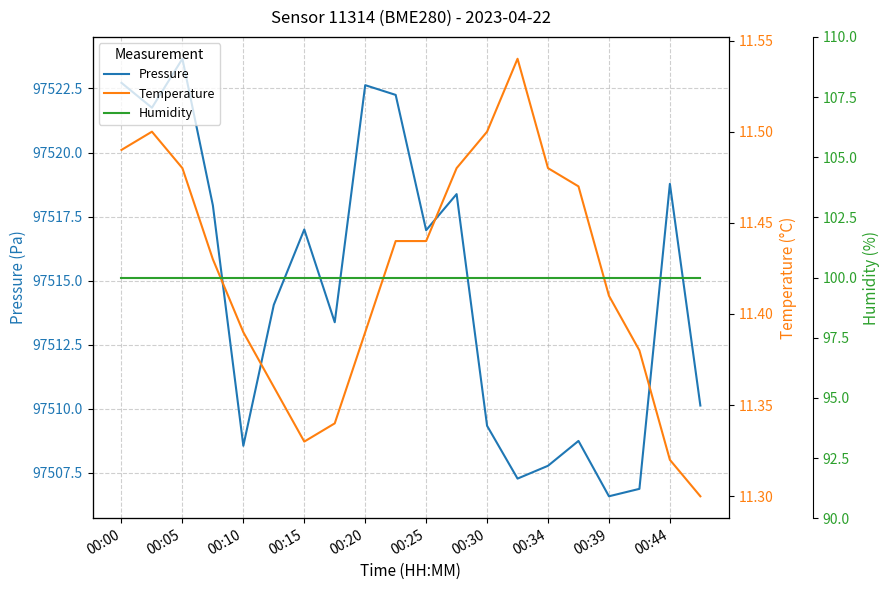

How many series are shown in this chart?

3